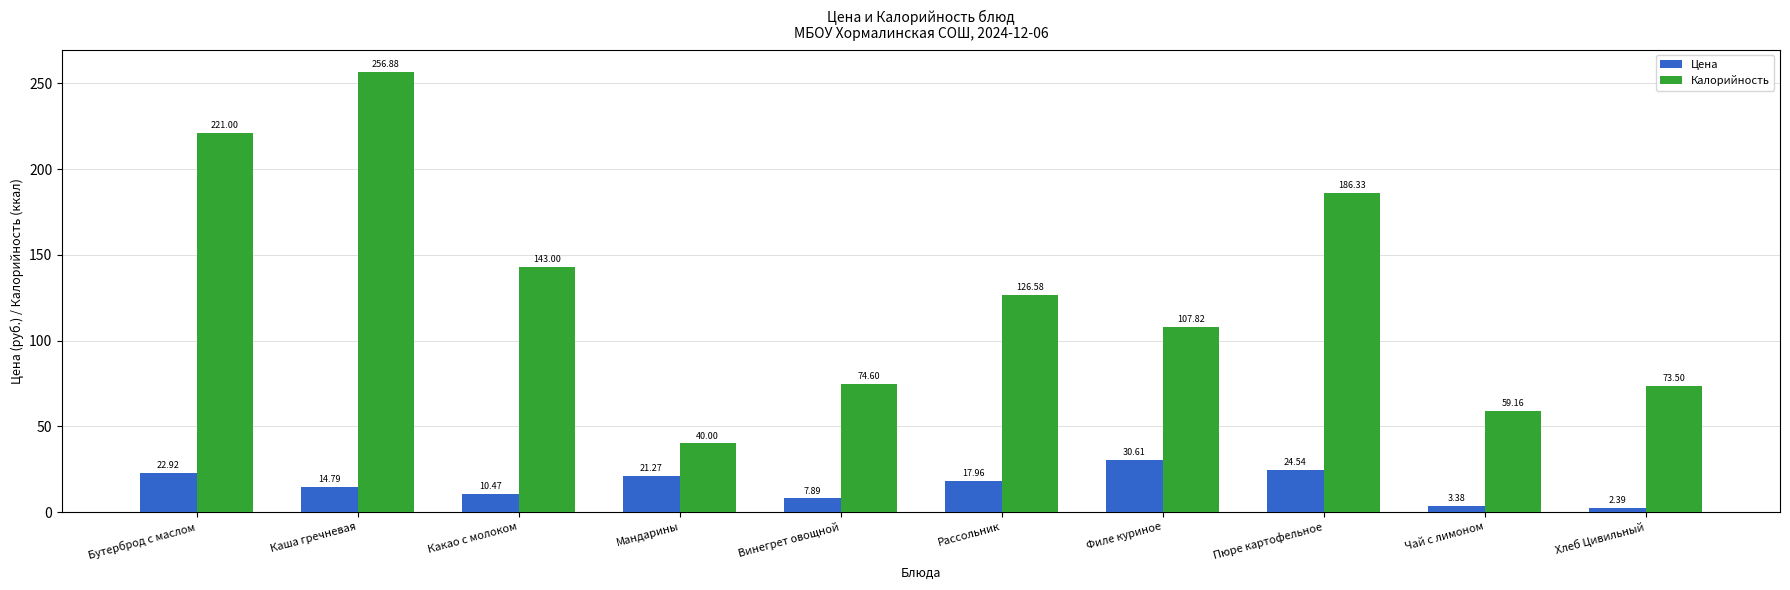

Is the value of Цена at Филе куриное greater than the value of Калорийность at Бутерброд с маслом?

No